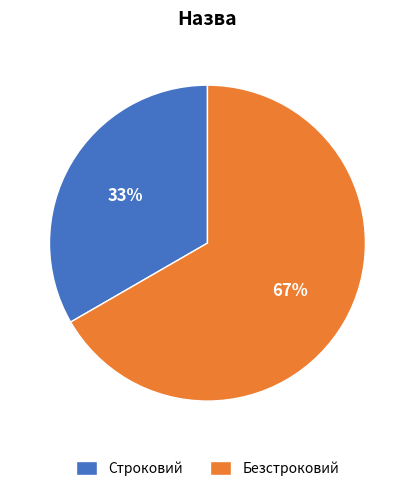

Rank the categories by value from highest to lowest.

Безстроковий, Строковий